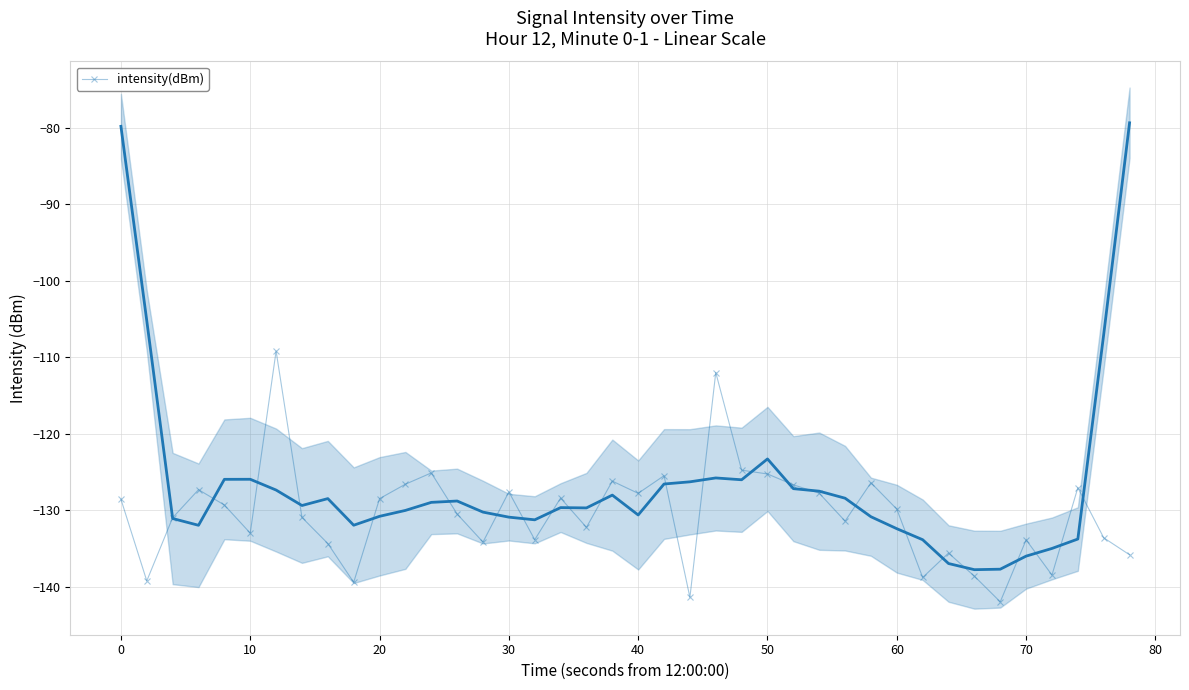

What is the minimum value for intensity(dBm)?

-142.0